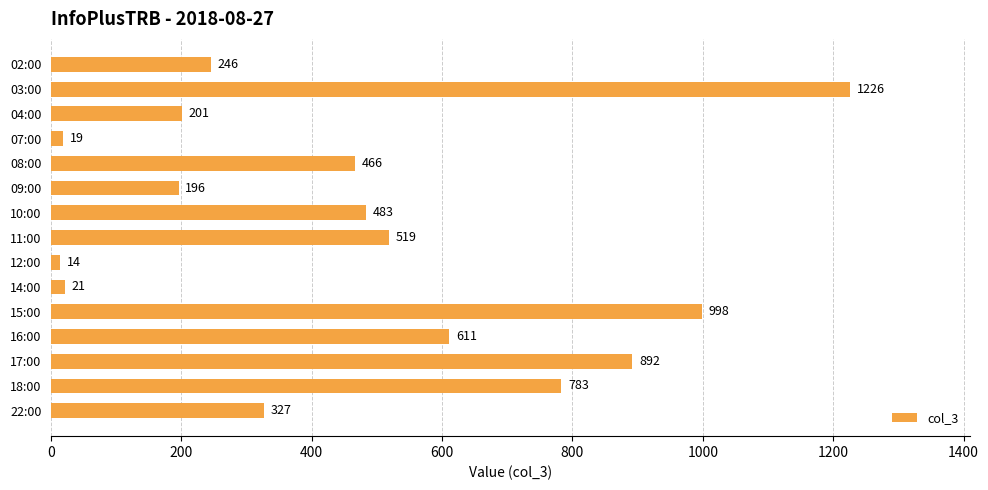

Which has a higher value, 02:00 or 14:00?

02:00